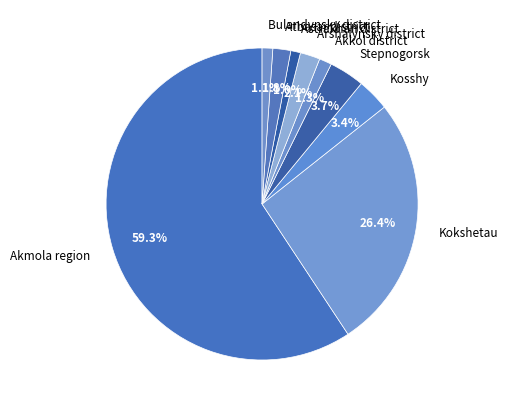

What percentage is the Arshalynsky district slice, to the nearest percent?

2%